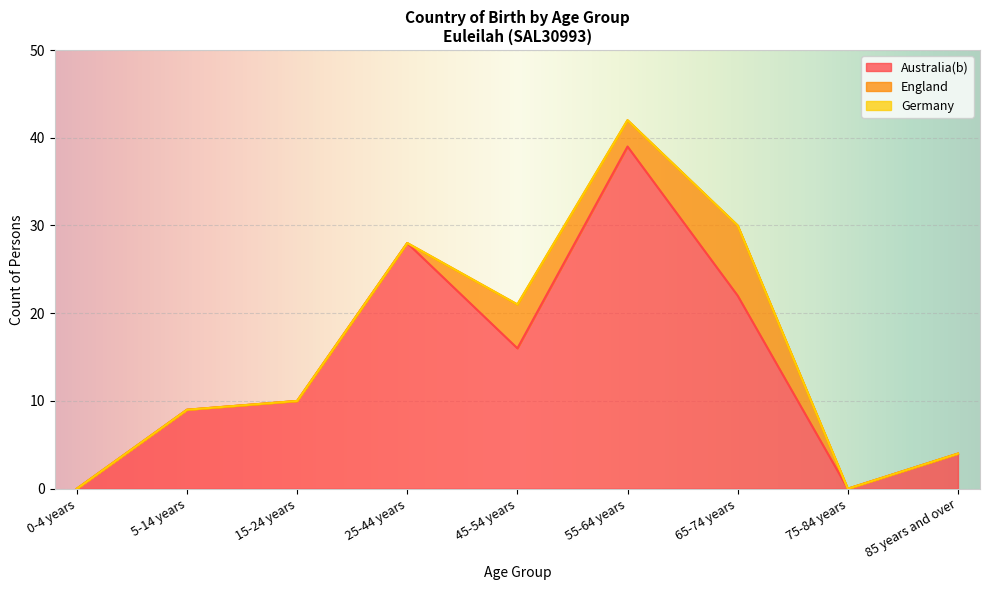

What is the total value across all series at 65-74 years?

30